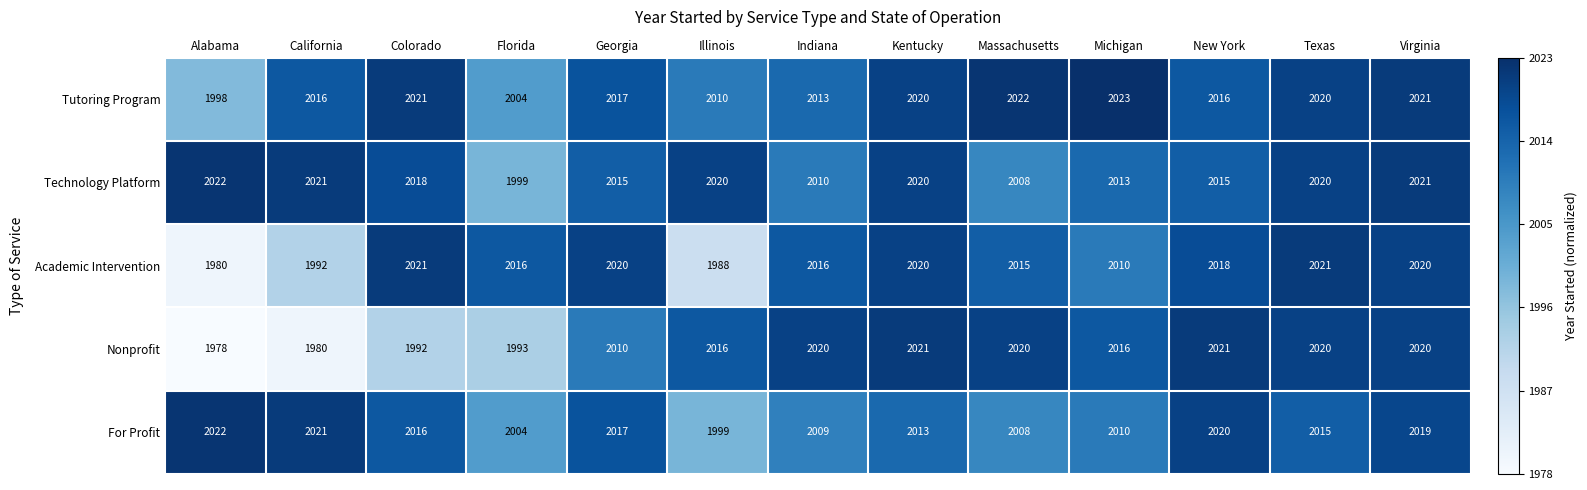

Is it true that Nonprofit equals 407 at Illinois?

False